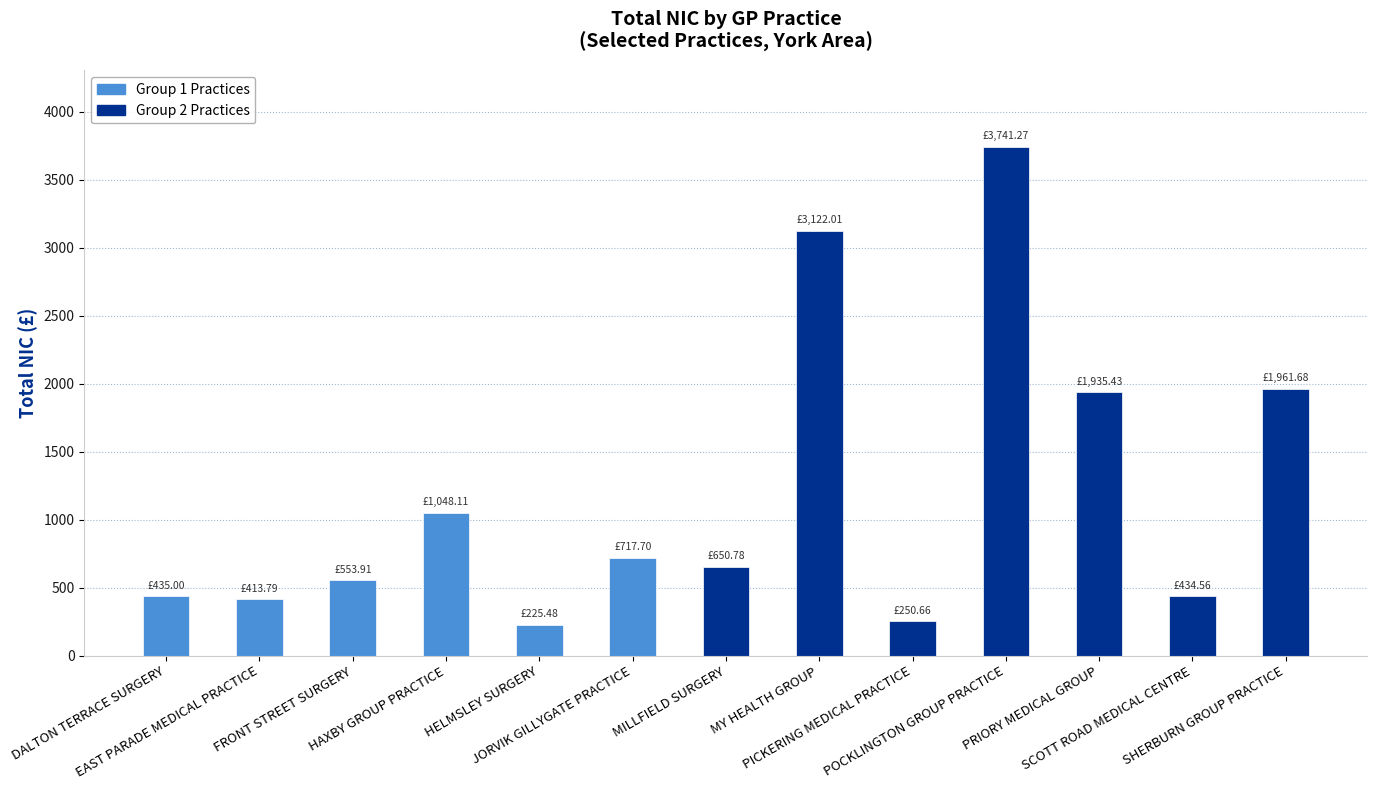

What is the ratio of the value at MILLFIELD SURGERY to the value at PICKERING MEDICAL PRACTICE?

2.6